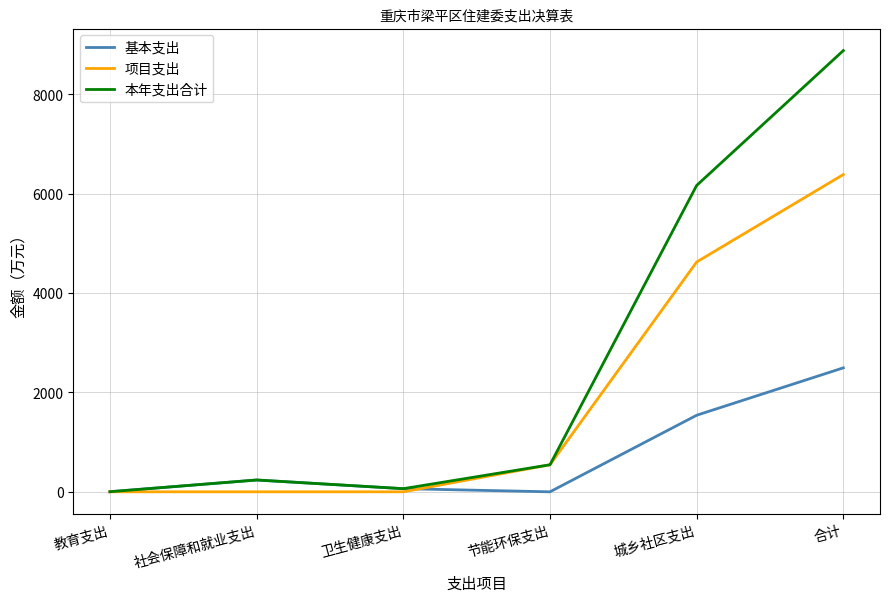

At which category does 基本支出 reach its first local peak?

社会保障和就业支出